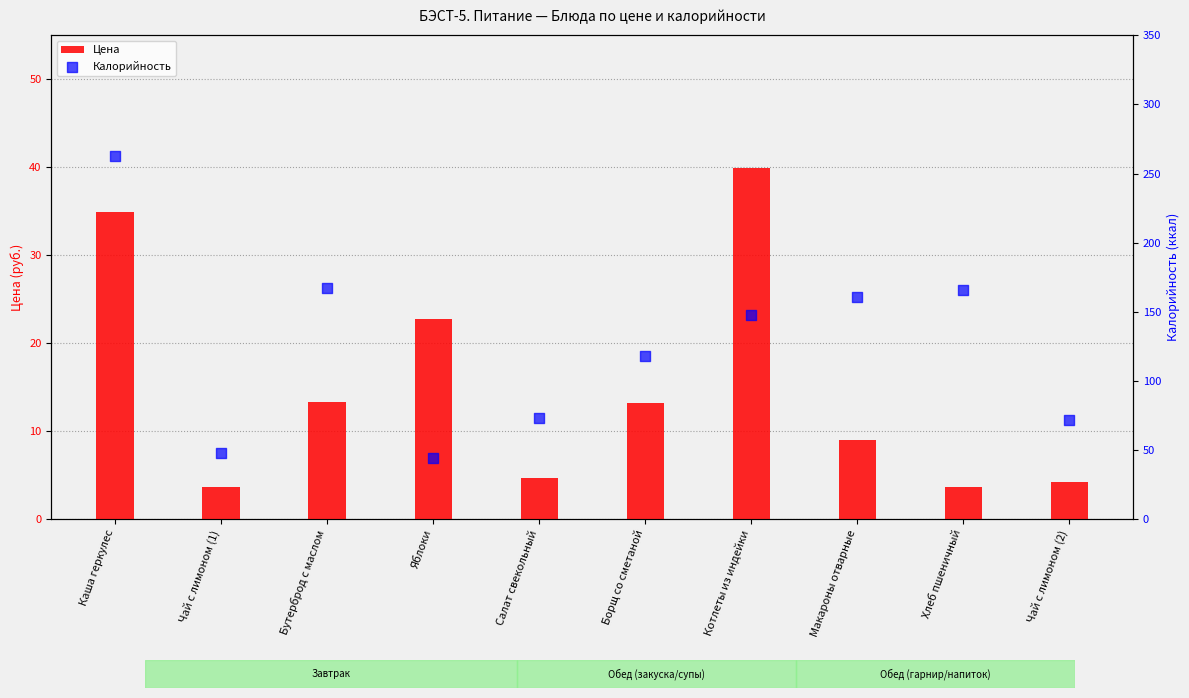

Which series has the widest spread of Y values?

Калорийность